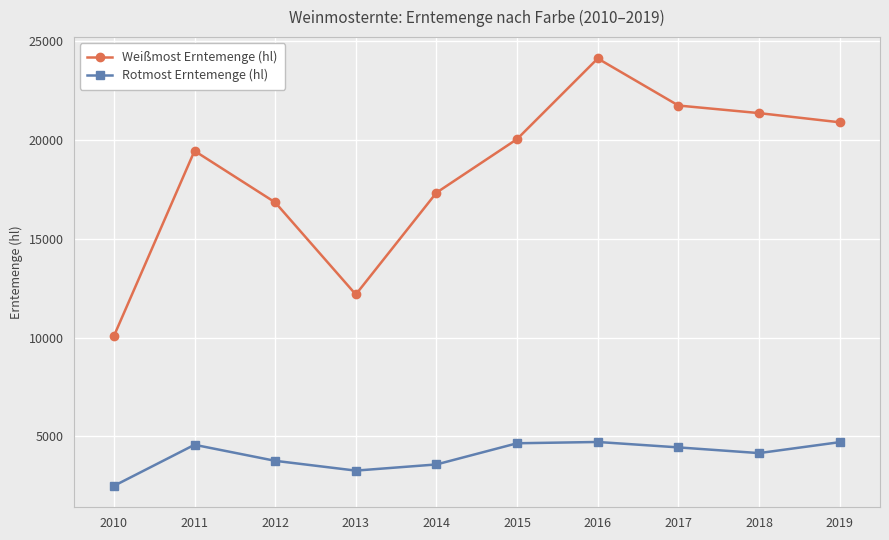

Does the chart display data point markers on the line(s)?

Yes